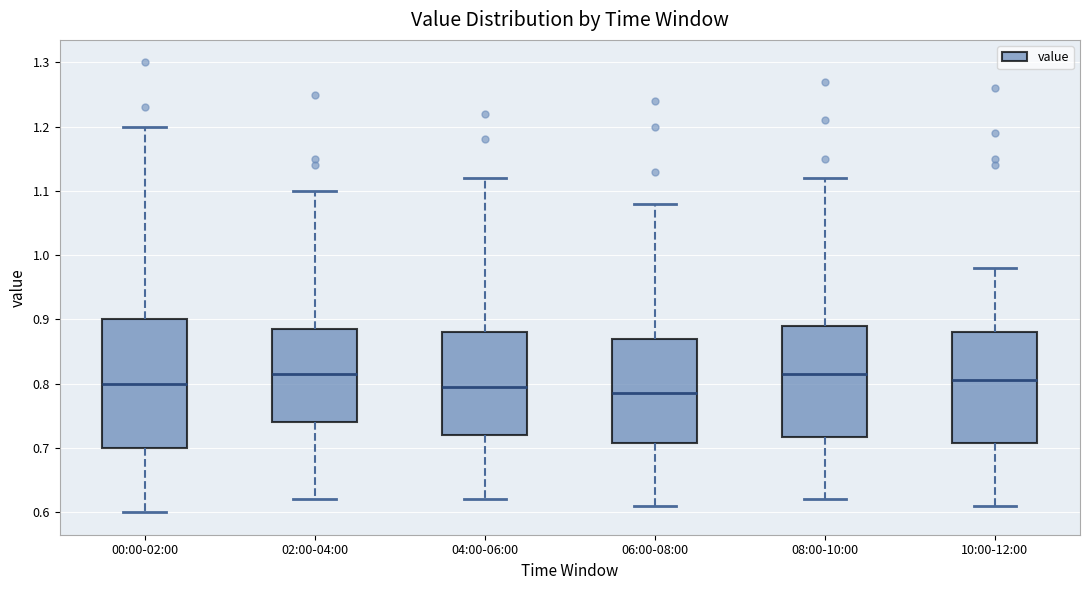

Reading left to right, transcribe this box plot: for each box, give where its median line is, the range the box spans, and where its two whiskers end, as read against the y-axis. The values are not printed on the chart, so give them approximately, as read against the axis.

00:00-02:00: median 0.80, box 0.70 to 0.90, whiskers 0.60 to 1.20
02:00-04:00: median 0.82, box 0.74 to 0.89, whiskers 0.62 to 1.10
04:00-06:00: median 0.80, box 0.72 to 0.88, whiskers 0.62 to 1.12
06:00-08:00: median 0.79, box 0.71 to 0.87, whiskers 0.61 to 1.08
08:00-10:00: median 0.82, box 0.72 to 0.89, whiskers 0.62 to 1.12
10:00-12:00: median 0.81, box 0.71 to 0.88, whiskers 0.61 to 0.98